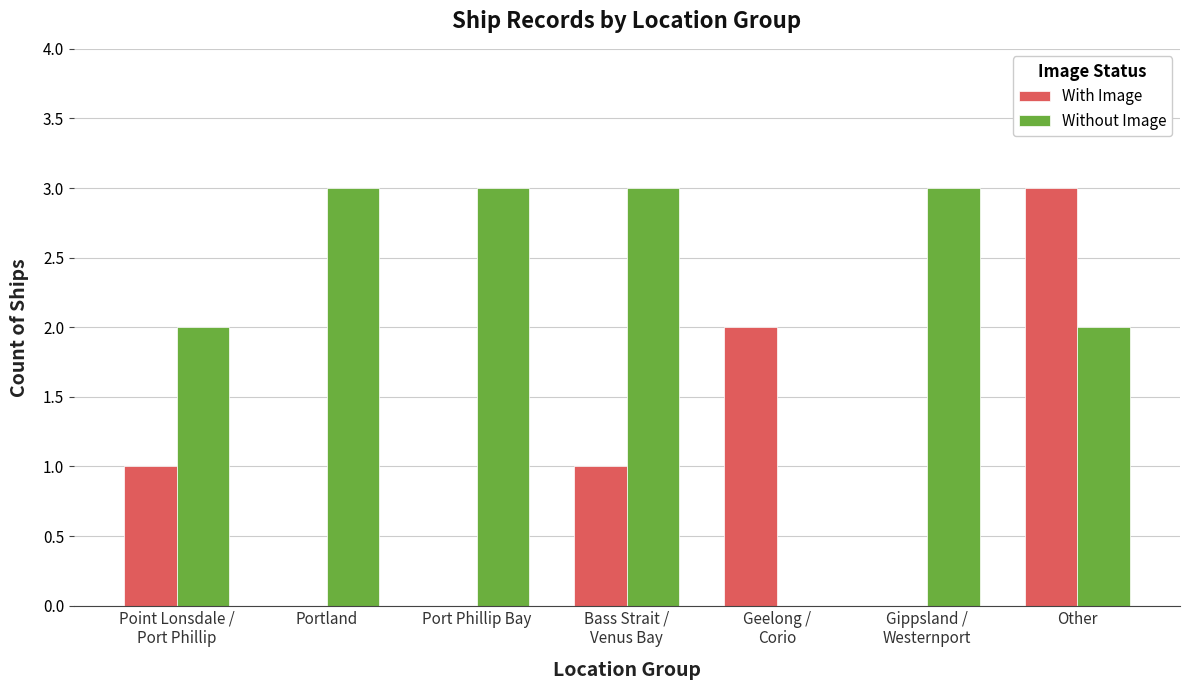

What is the sum of all Without Image values?

16